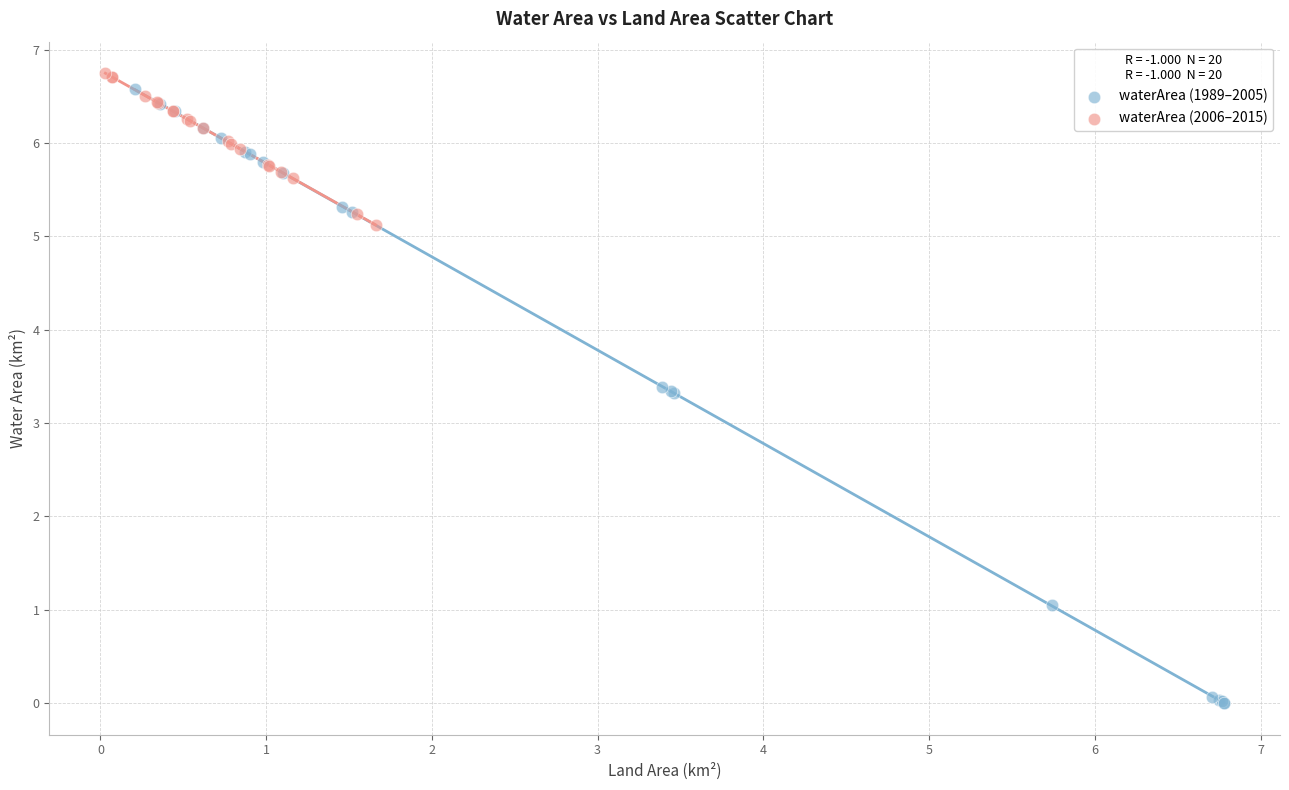

Which series reaches the minimum Y coordinate?

waterArea (1989–2005)